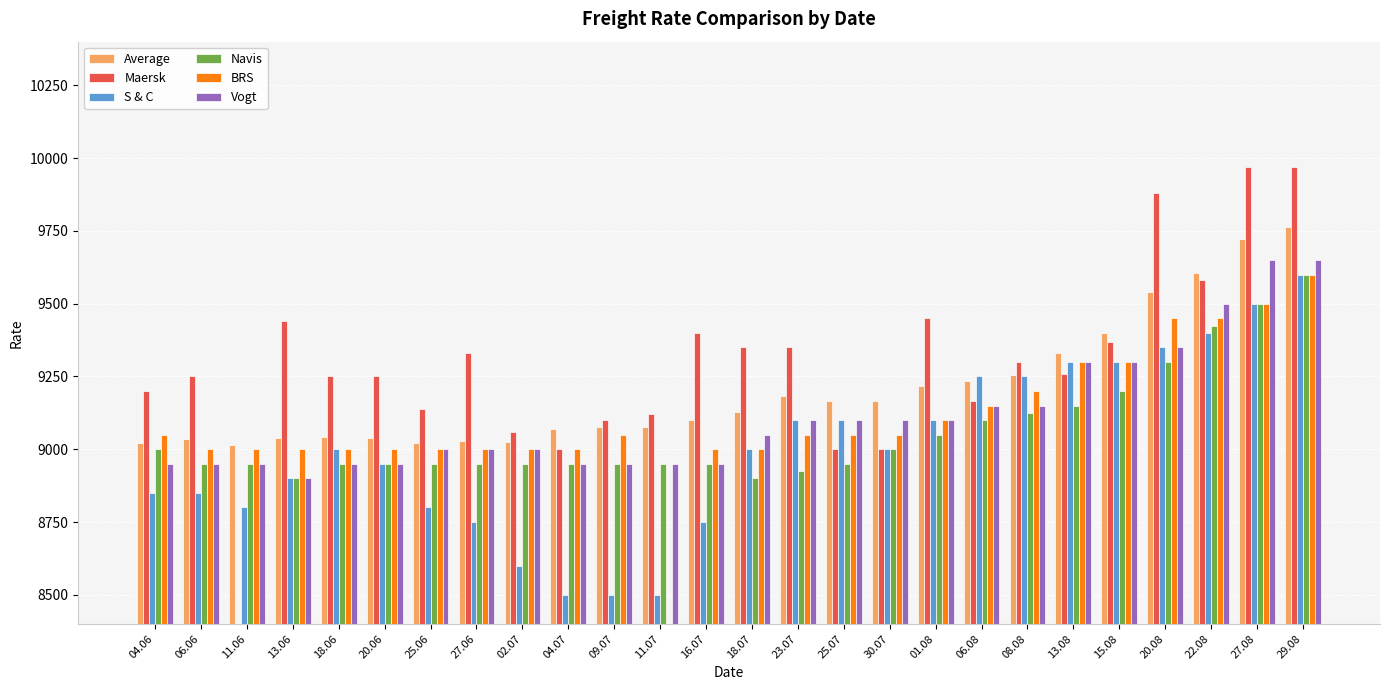

What position from the left is 27.06?

8